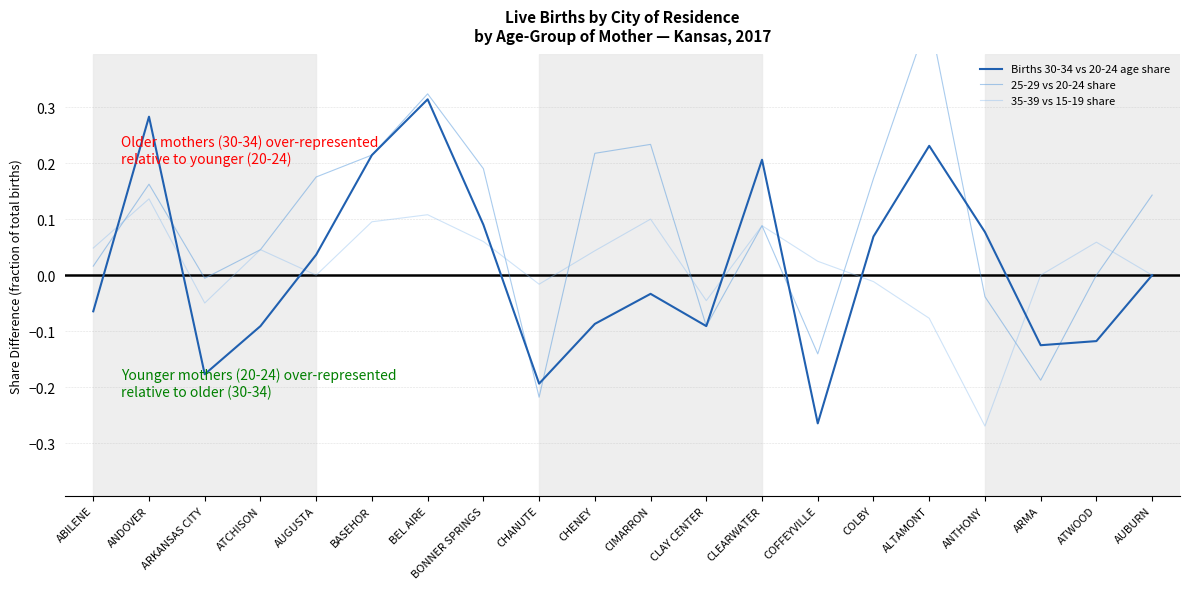

Rank the series by their maximum value, from highest to lowest.

25-29 vs 20-24 share, Births 30-34 vs 20-24 age share, 35-39 vs 15-19 share